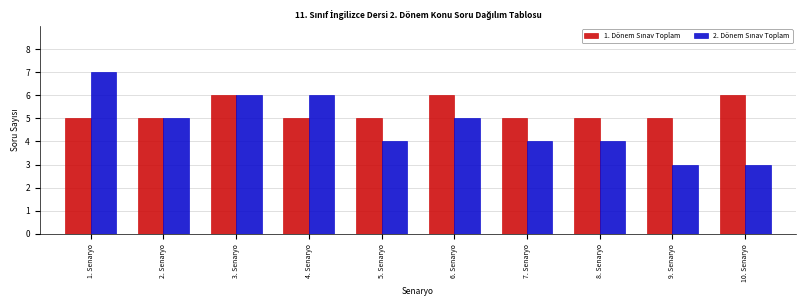

What is the maximum value shown in the chart?

7